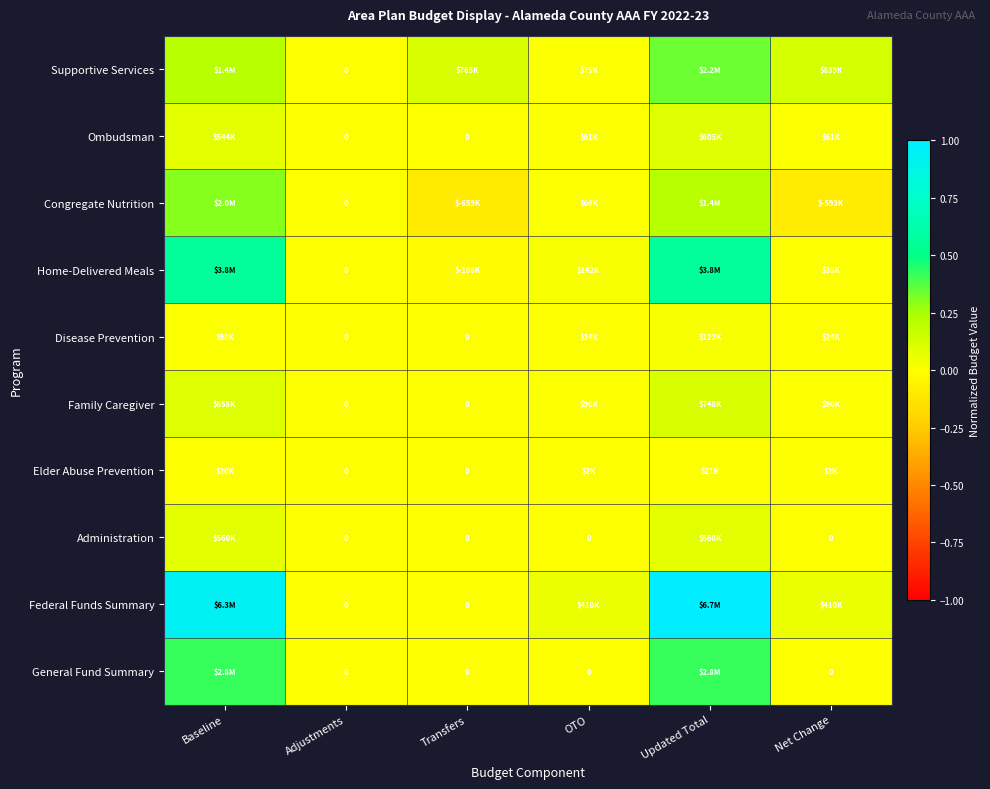

What is the maximum value shown in the chart?

1.0